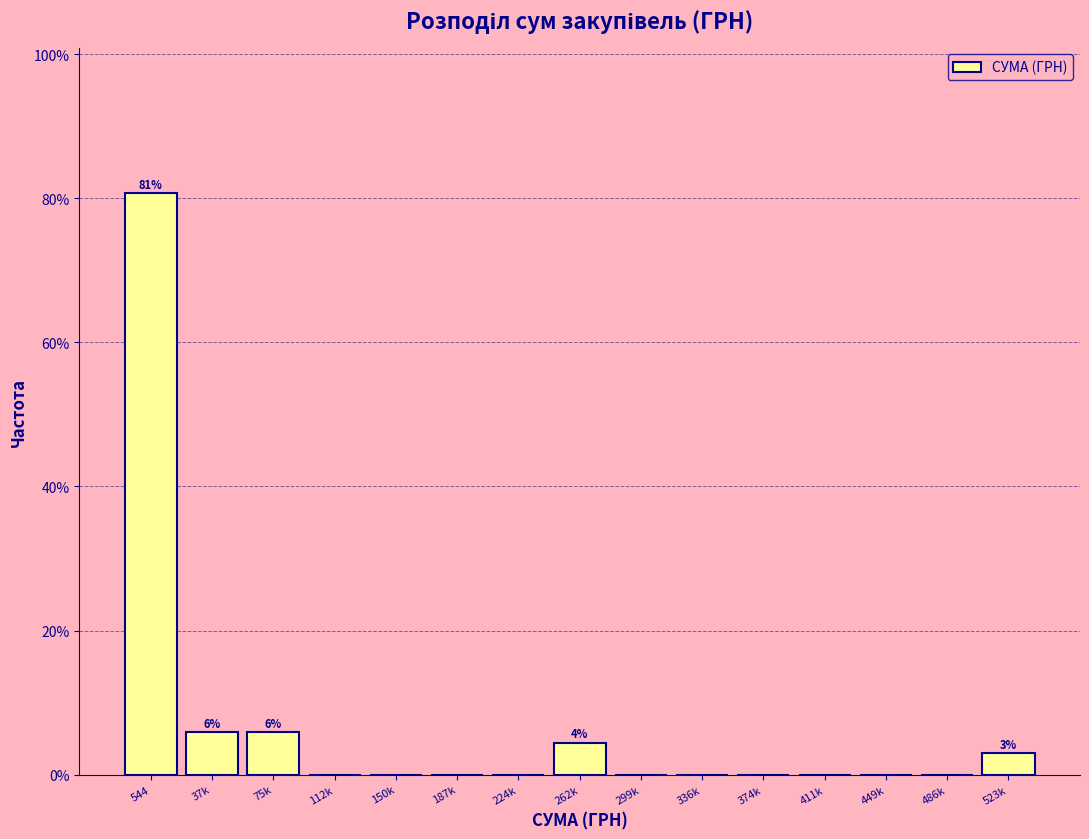

At which category does the chart reach its peak across all series?

544